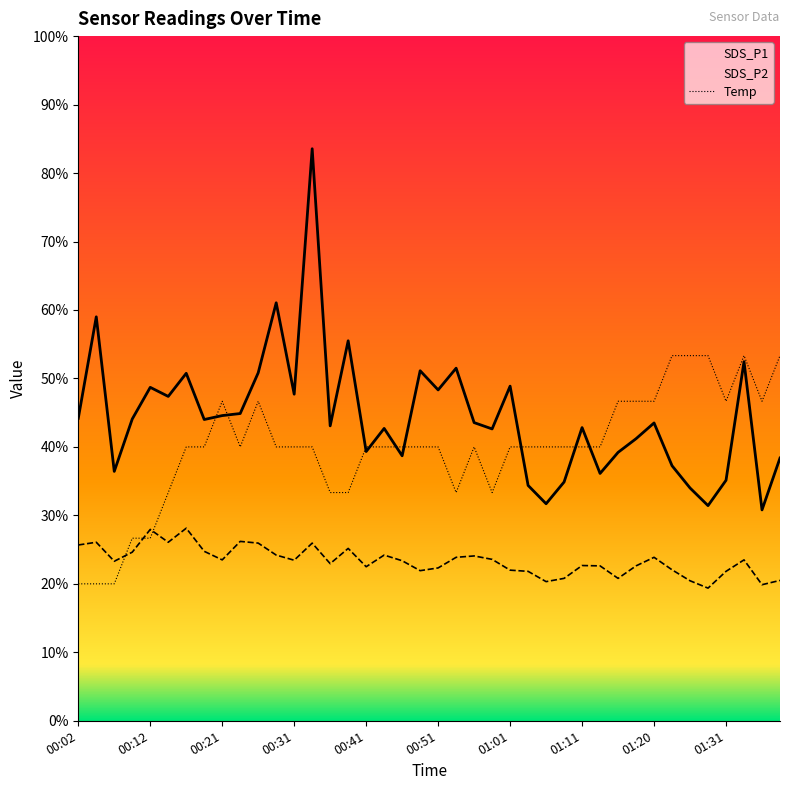

At which category is the sum across all series the highest?

13